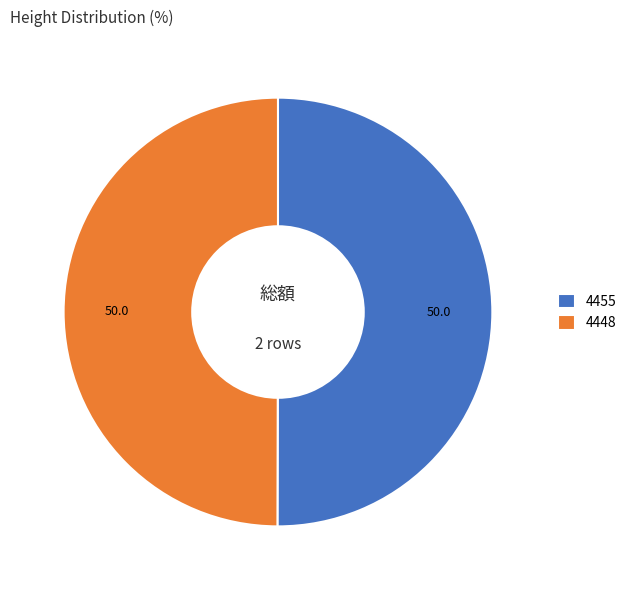

How many segments does this pie chart have?

2